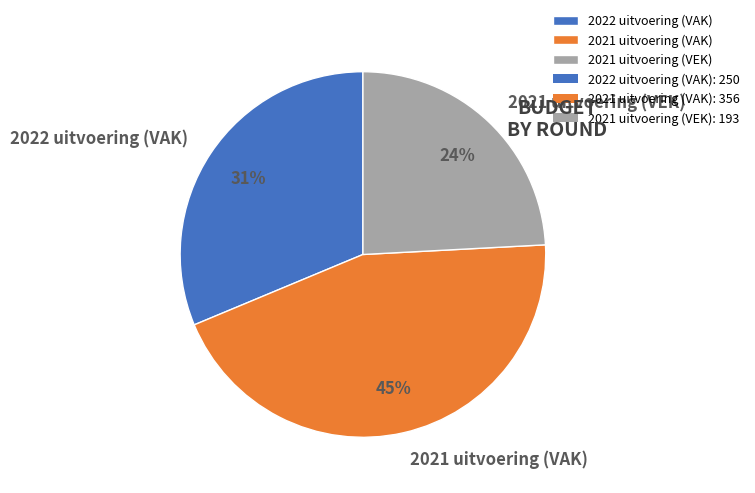

To the nearest percent, what portion does 2021 uitvoering (VEK) represent?

24%